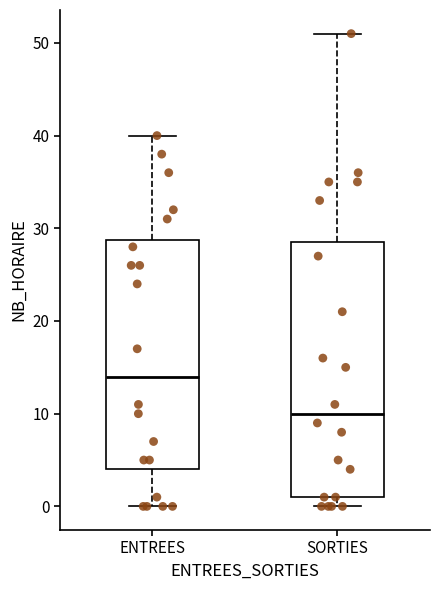

Which box's median line is the lowest?

SORTIES